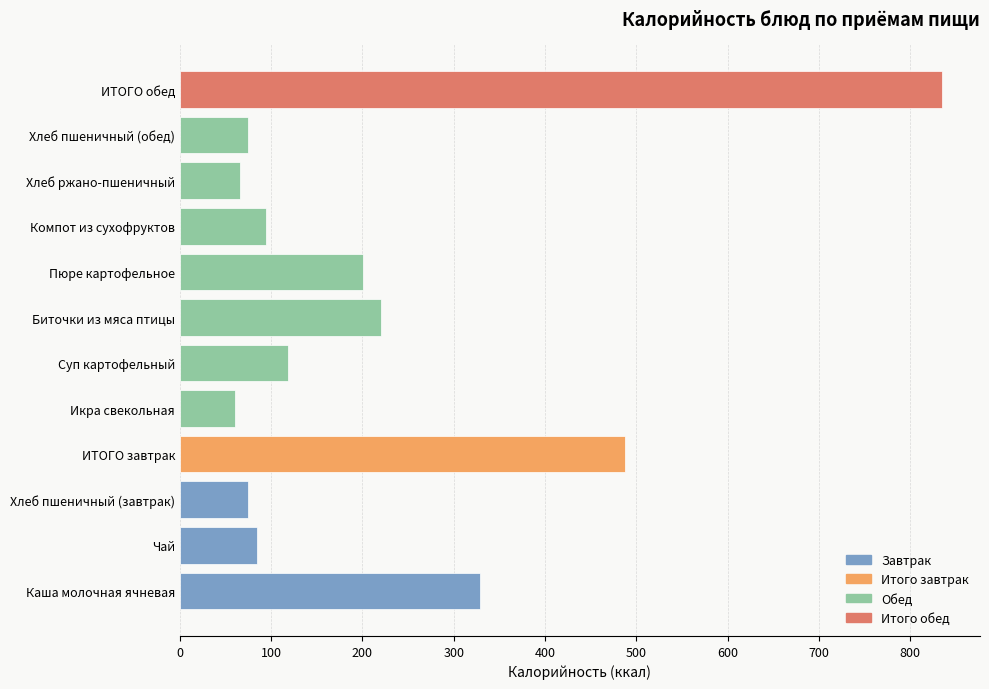

Between Хлеб ржано-пшеничный and ИТОГО обед, which is larger?

ИТОГО обед